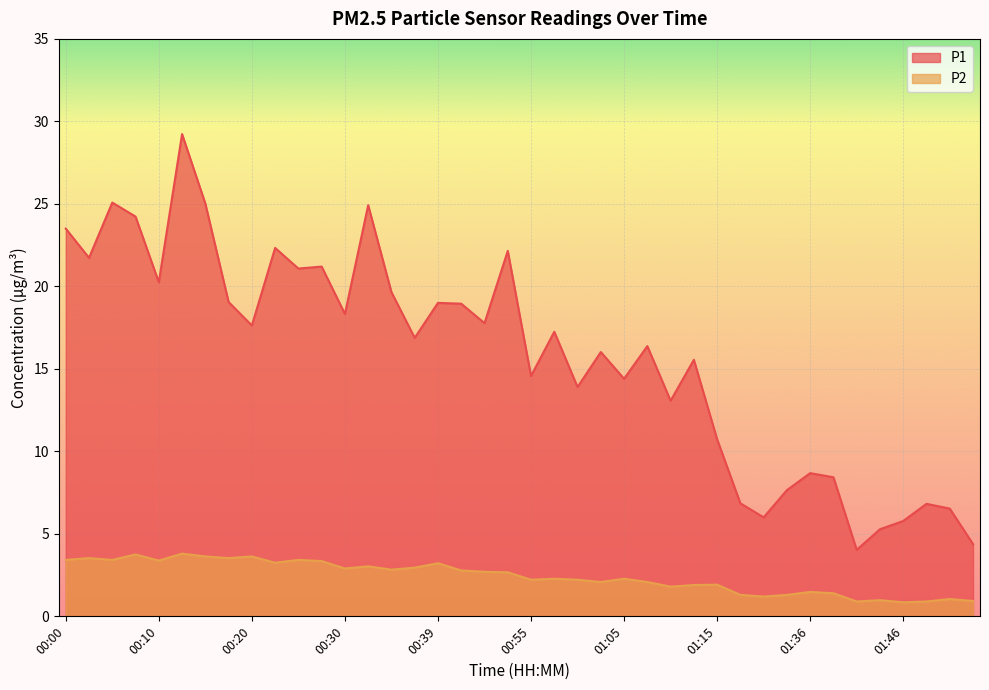

Reading right to left, list all the values displayed in this chart.

P1: 01:57=4.4	01:52=6.5	01:49=6.8	01:46=5.8	01:44=5.3	01:41=4.0	01:39=8.4	01:36=8.7	01:34=7.7	01:31=6.0	01:28=6.8	01:15=10.7	01:12=15.6	01:10=13.1	01:07=16.4	01:05=14.4	01:03=16.0	01:00=13.9	00:58=17.2	00:55=14.6	00:47=22.1	00:44=17.8	00:42=18.9	00:39=19.0	00:37=16.9	00:35=19.6	00:32=24.9	00:30=18.3	00:27=21.2	00:25=21.1	00:22=22.3	00:20=17.6	00:17=19.1	00:15=25.0	00:13=29.2	00:10=20.2	00:08=24.2	00:05=25.1	00:03=21.7	00:00=23.5
P2: 01:57=0.9	01:52=1.1	01:49=0.9	01:46=0.8	01:44=1.0	01:41=0.9	01:39=1.4	01:36=1.5	01:34=1.3	01:31=1.2	01:28=1.3	01:15=1.9	01:12=1.9	01:10=1.8	01:07=2.1	01:05=2.3	01:03=2.1	01:00=2.2	00:58=2.3	00:55=2.2	00:47=2.7	00:44=2.7	00:42=2.8	00:39=3.2	00:37=3.0	00:35=2.8	00:32=3.0	00:30=2.9	00:27=3.4	00:25=3.4	00:22=3.2	00:20=3.6	00:17=3.5	00:15=3.6	00:13=3.8	00:10=3.4	00:08=3.8	00:05=3.4	00:03=3.5	00:00=3.4